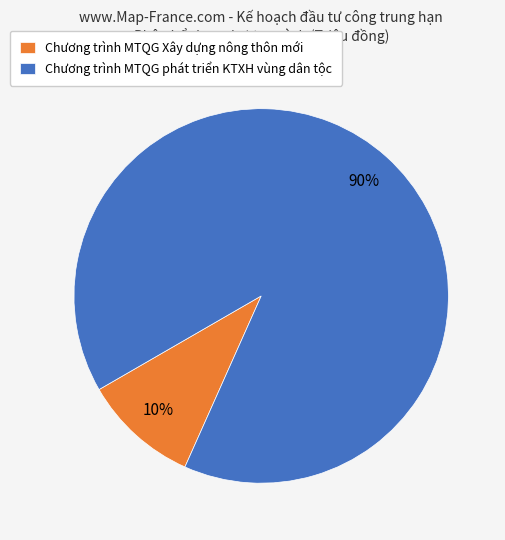

Rank the categories by value from lowest to highest.

Chương trình MTQG Xây dựng nông thôn mới, Chương trình MTQG phát triển KTXH vùng dân tộc